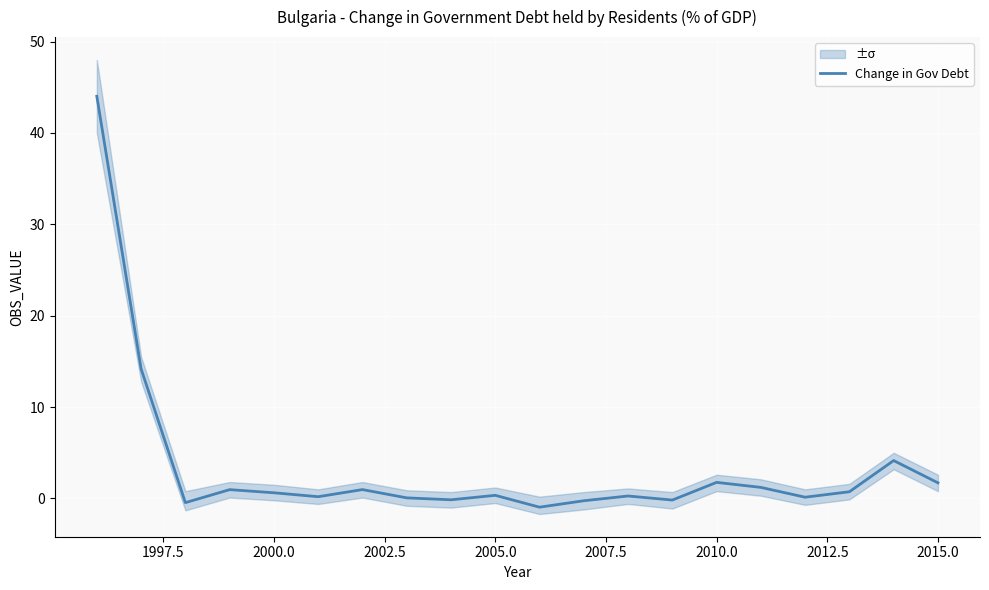

Is it true that the value at 2005.0 is 0.6?

False